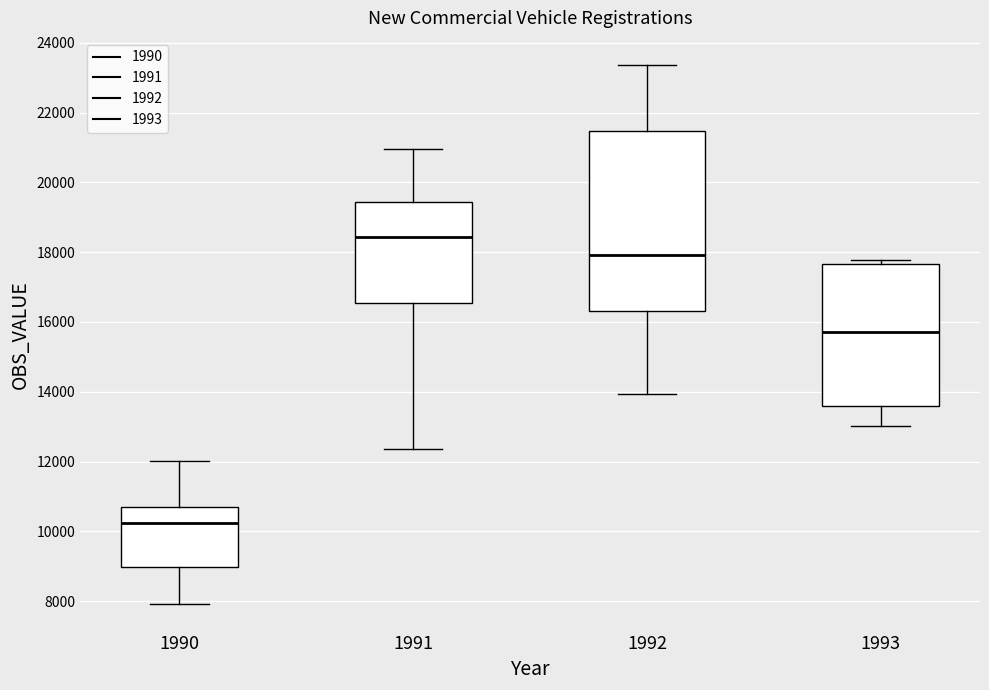

Reading left to right, read every box against the y-axis: the position of its median line, the range the box covers, and the ends of its whiskers. The values are not printed on the chart, so give them approximately, as read against the axis.

1990: median 10200, box 9000 to 10800, whiskers 8000 to 12000
1991: median 18400, box 16600 to 19400, whiskers 12400 to 21000
1992: median 18000, box 16400 to 21400, whiskers 14000 to 23400
1993: median 15800, box 13600 to 17600, whiskers 13000 to 17800